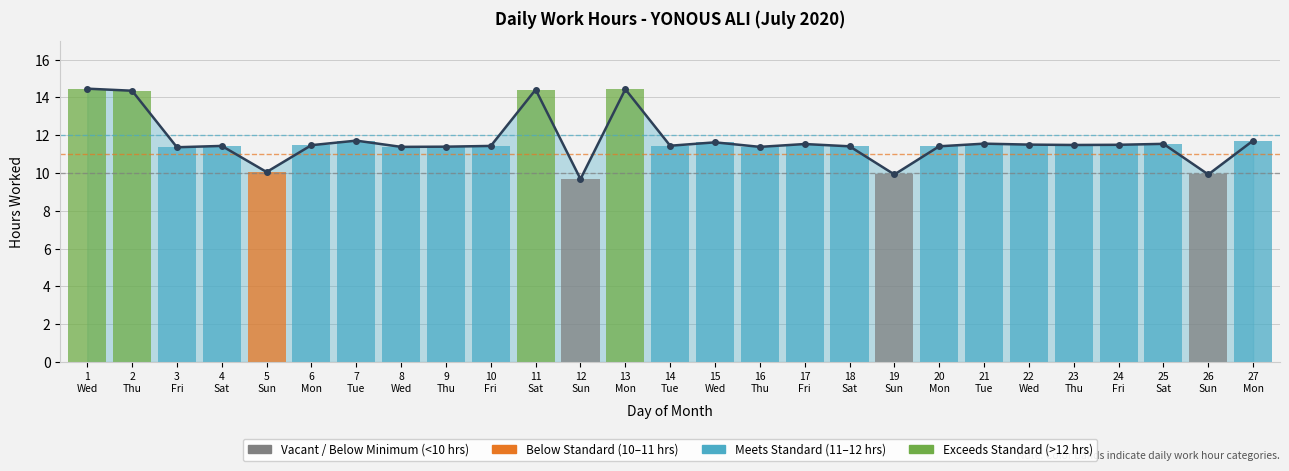

Is it true that the value at 13
Mon is 14.4?

True